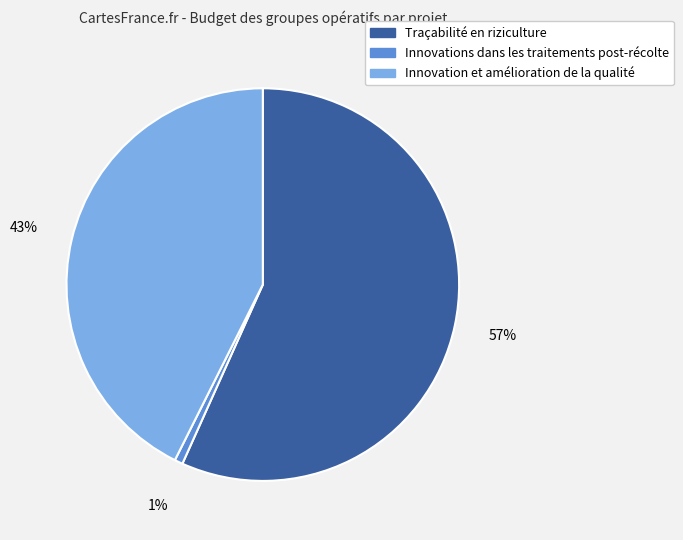

To the nearest percent, what is the combined percentage of Traçabilité en riziculture and Innovations dans les traitements post-récolte?

57%